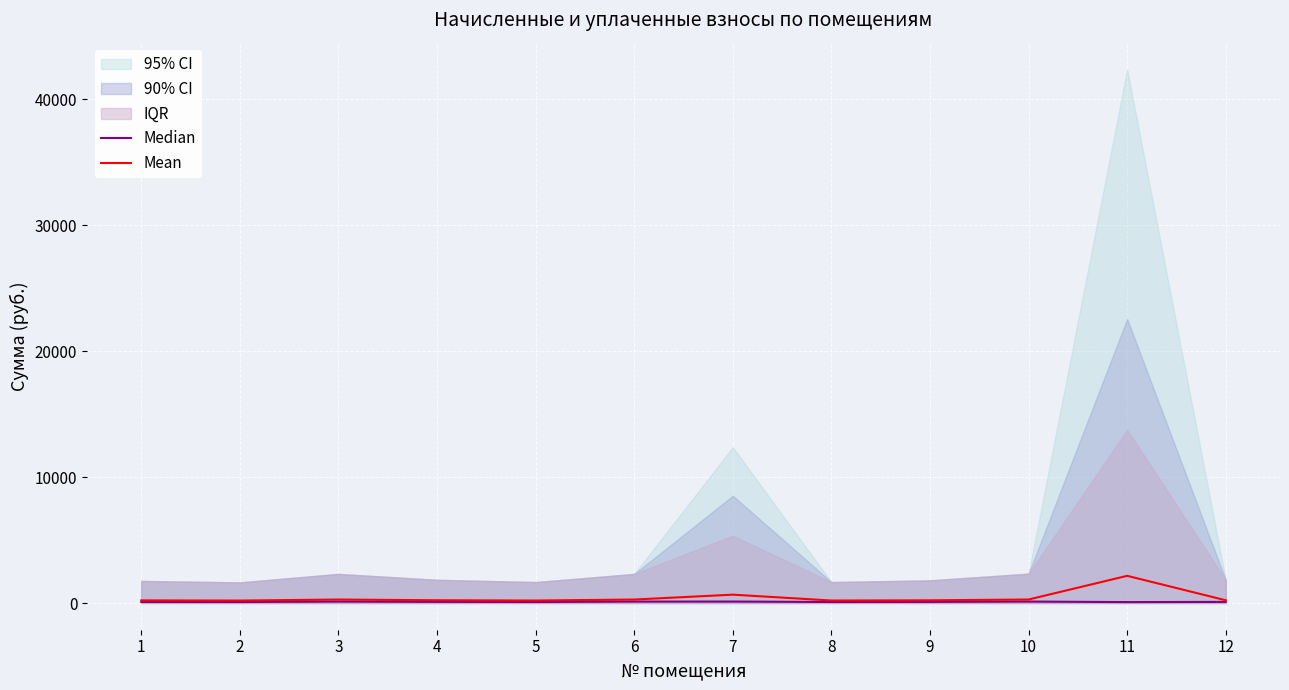

What is the sum of the Median values at 12 and 5?

174.5